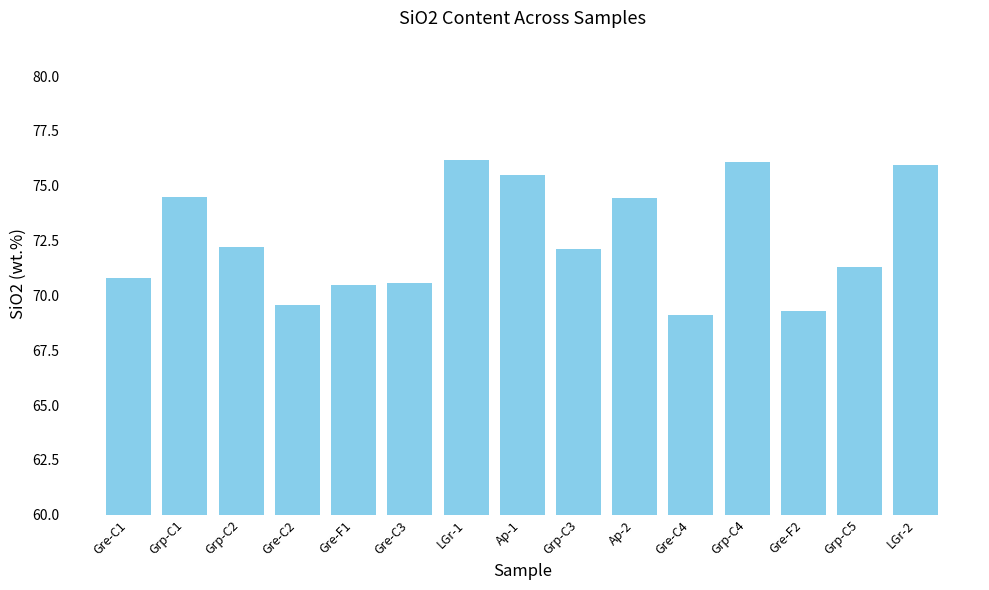

What is the smallest value displayed?

69.1